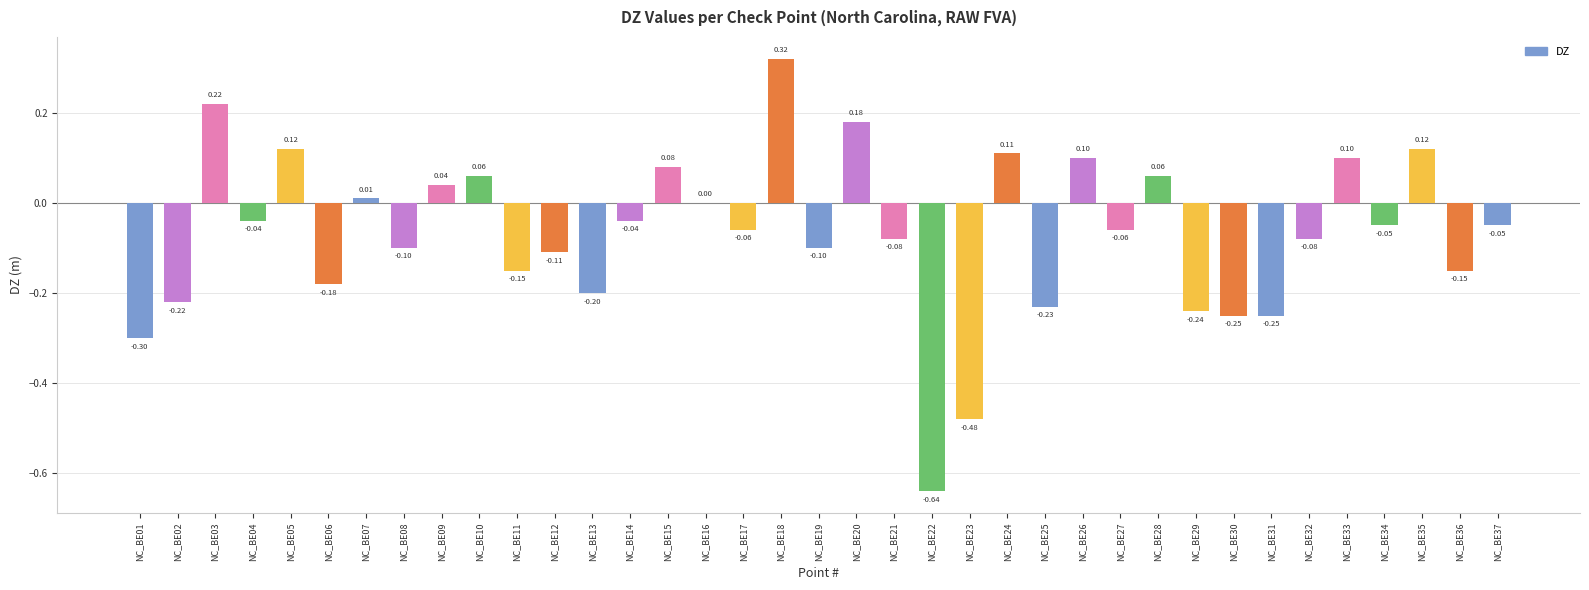

What is the sum of all values?

-2.5